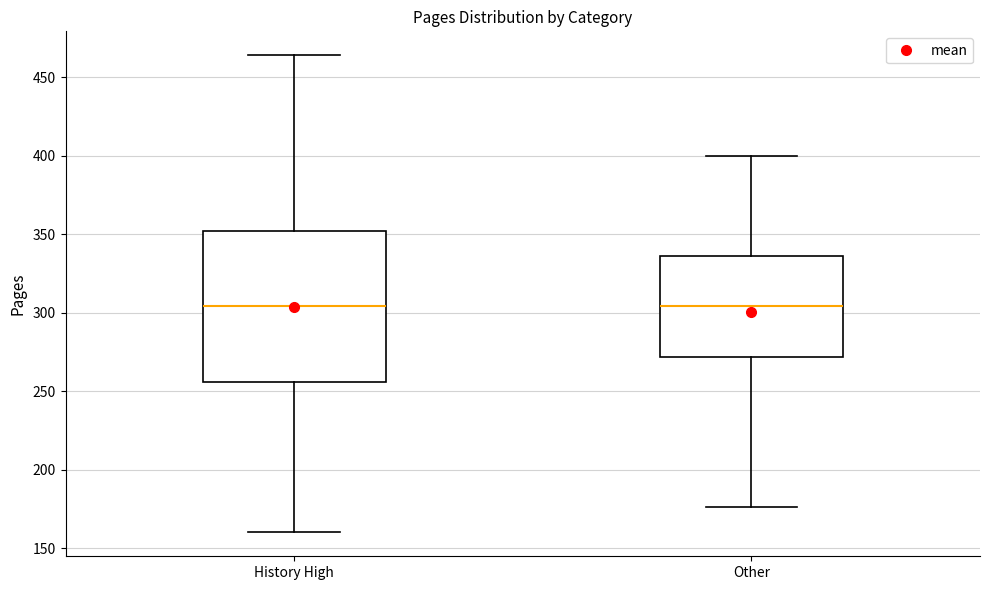

Reading left to right, read every box against the y-axis: the position of its median line, the range the box covers, and the ends of its whiskers. The values are not printed on the chart, so give them approximately, as read against the axis.

History High: median 305, box 255 to 350, whiskers 160 to 465
Other: median 305, box 270 to 335, whiskers 175 to 400